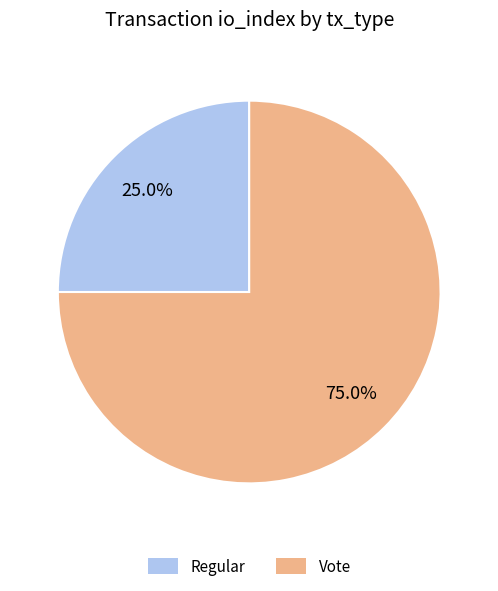

What portion of the pie excludes Regular?

75.0%